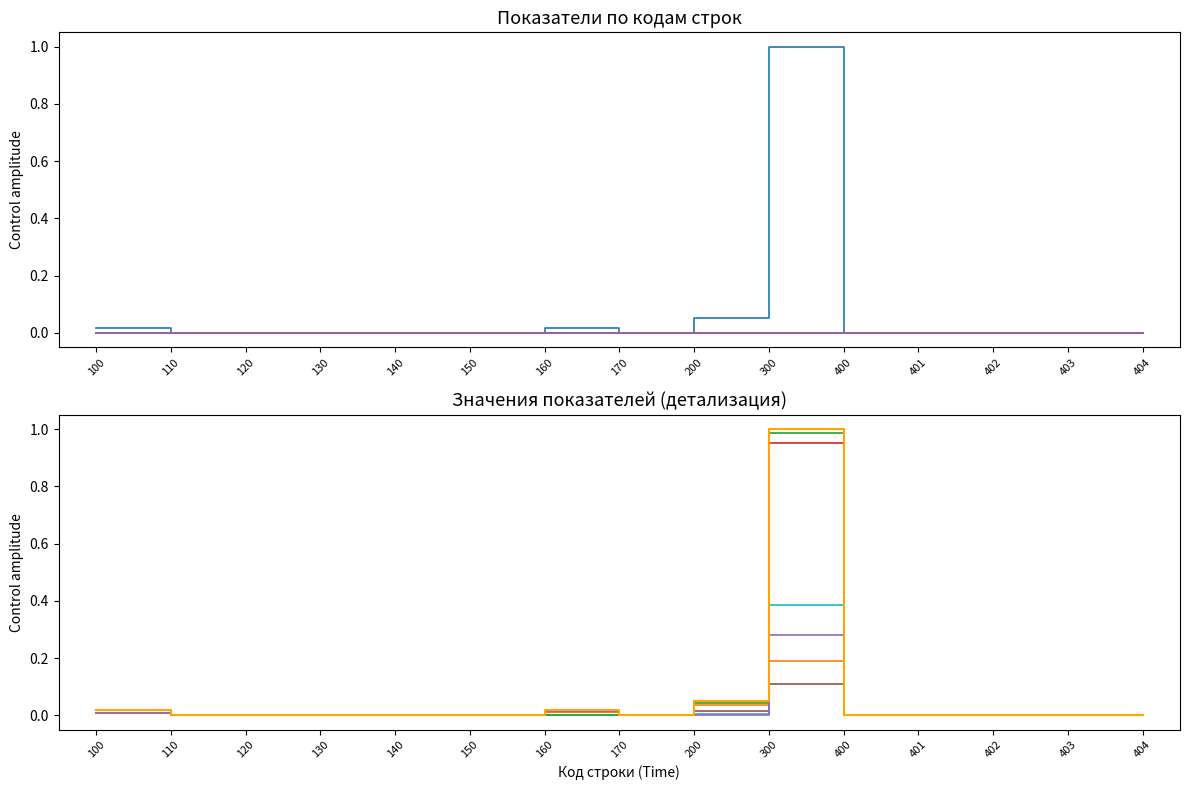

At which category is the sum across all series the highest?

300